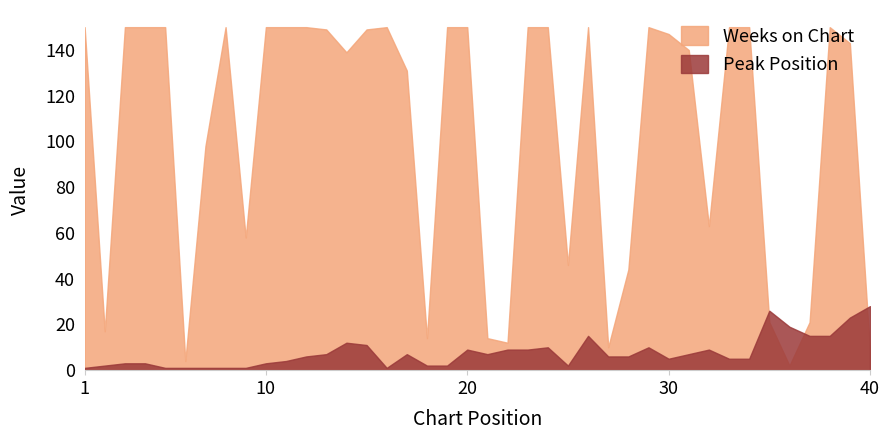

Rank the series by their average value, from highest to lowest.

Weeks on Chart, Peak Position